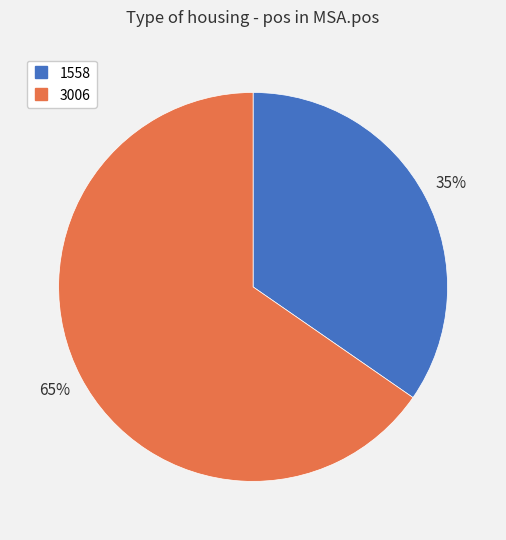

To the nearest percent, what is the average slice percentage?

50%